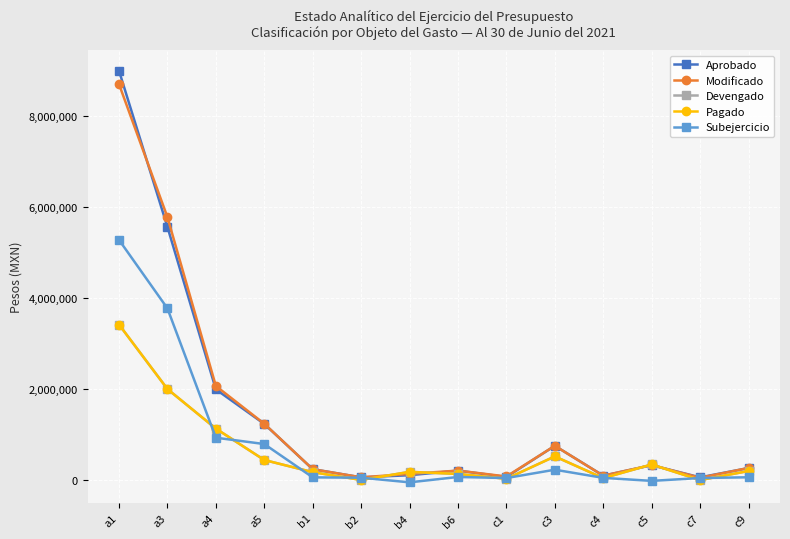

Reading right to left, transcribe all the data shown in this chart.

Aprobado: 269244.0	65488.0	331228.0	101755.0	756560.0	73739.0	213000.0	111420.0	65360.0	244020.0	1236767.0	1995084.0	5557748.0	8983834.0
Modificado: 270365.8	55929.7	334678.5	101755.0	756560.0	83992.5	213000.0	140990.7	65360.0	243805.3	1240619.4	2069115.0	5773423.8	8690274.7
Devengado: 203883.0	5633.0	347184.3	48057.5	524107.2	34270.8	139852.7	185686.6	8255.5	179139.0	445196.8	1134360.1	2002120.8	3416556.5
Pagado: 203883.0	5633.0	347184.3	48057.5	524107.2	34270.8	139852.7	185686.6	8255.5	179139.0	445196.8	1134360.1	2002120.8	3416556.5
Subejercicio: 66482.8	50296.7	-12505.7	53697.5	232452.8	49721.7	73147.3	-44695.9	57104.6	64666.3	795422.6	934754.9	3771303.0	5273718.2